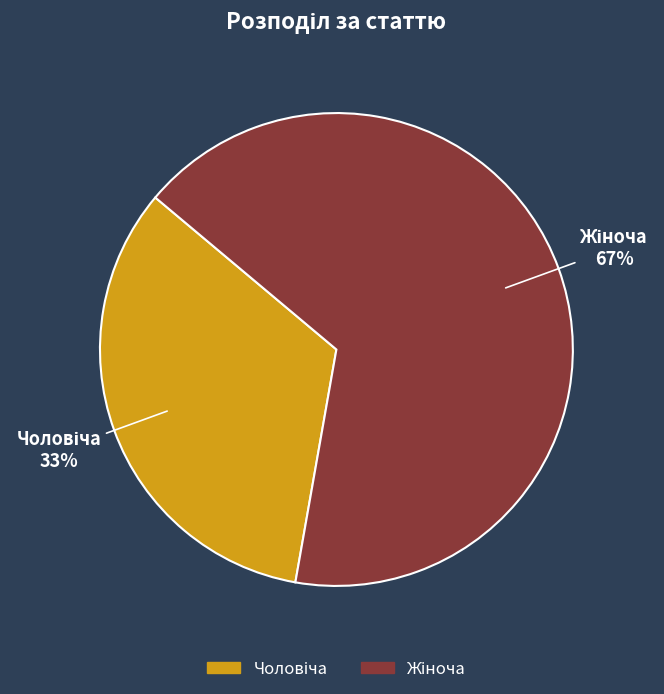

To the nearest percent, what is the average slice percentage?

50%